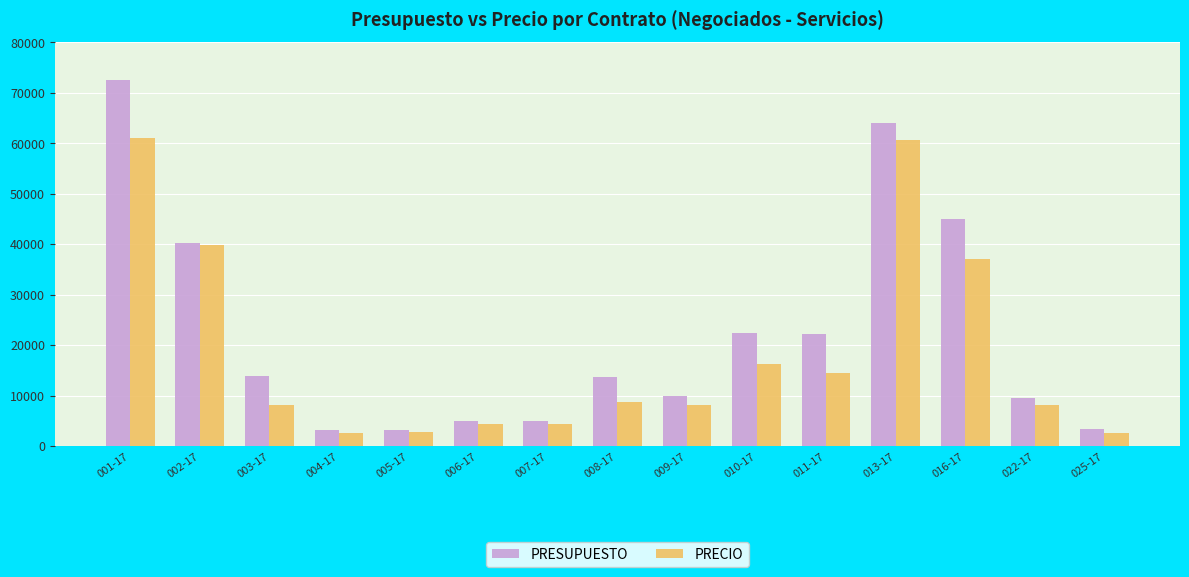

Where does the PRECIO series first go above 8155?

001-17